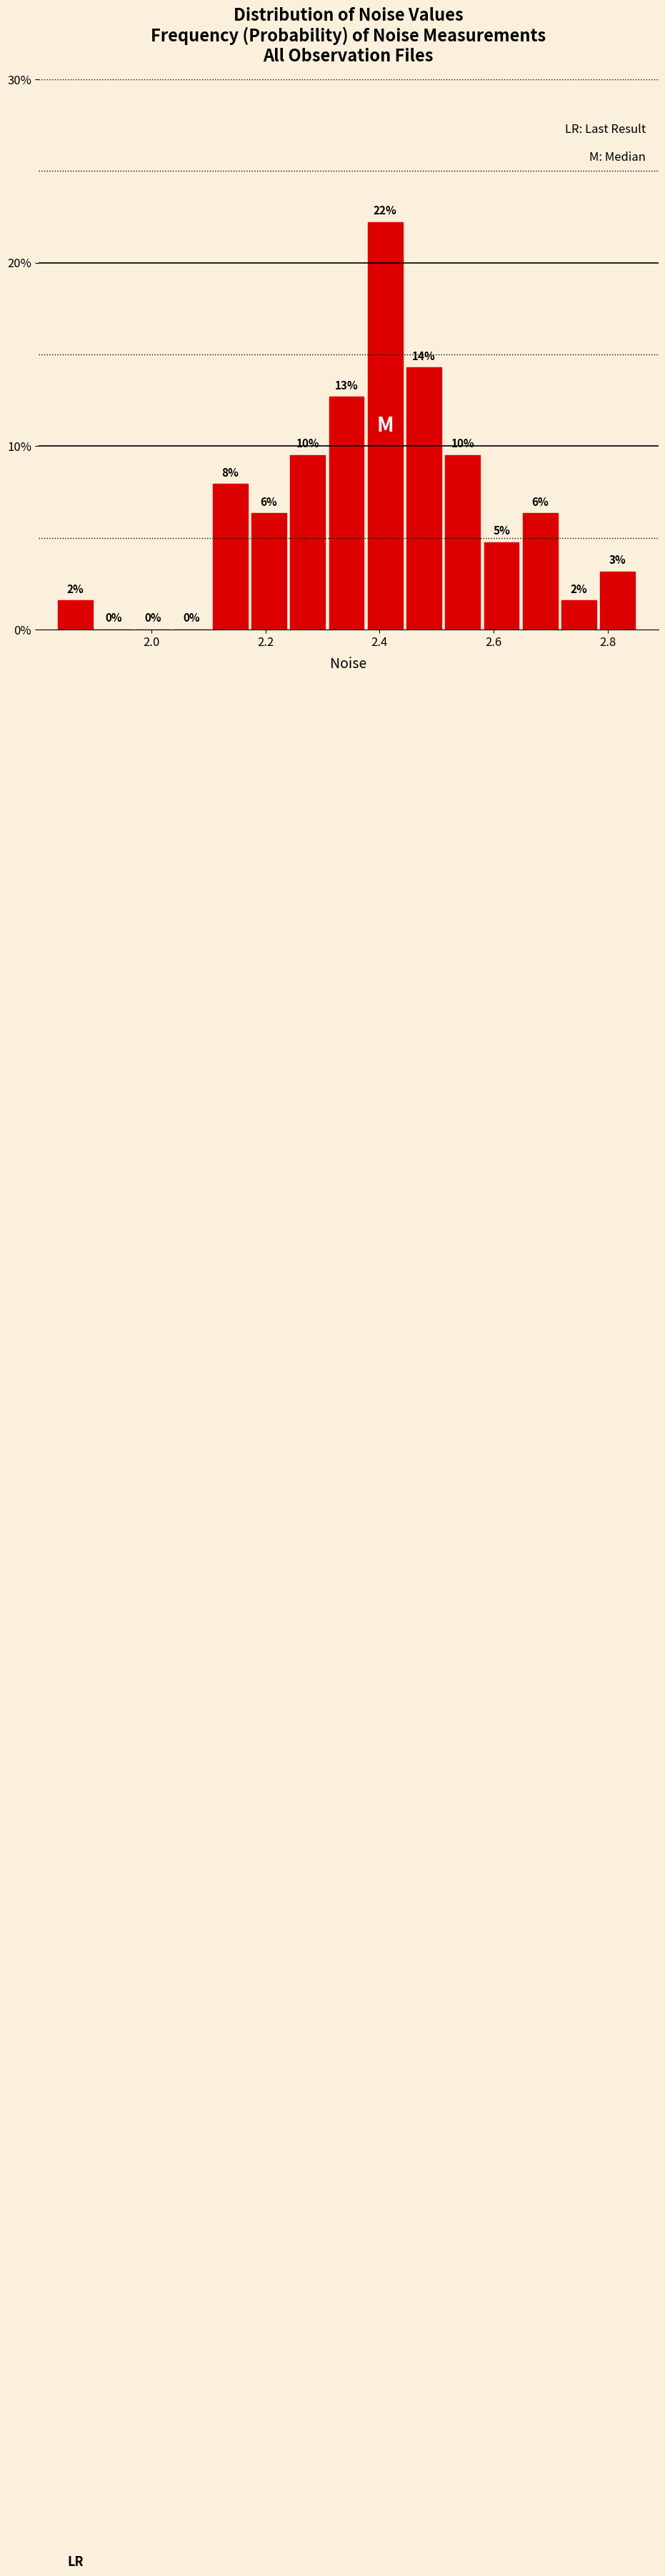

Around what value on the x-axis is the tallest bar? Give the approximate position of its centre, as read against the axis.

2.42